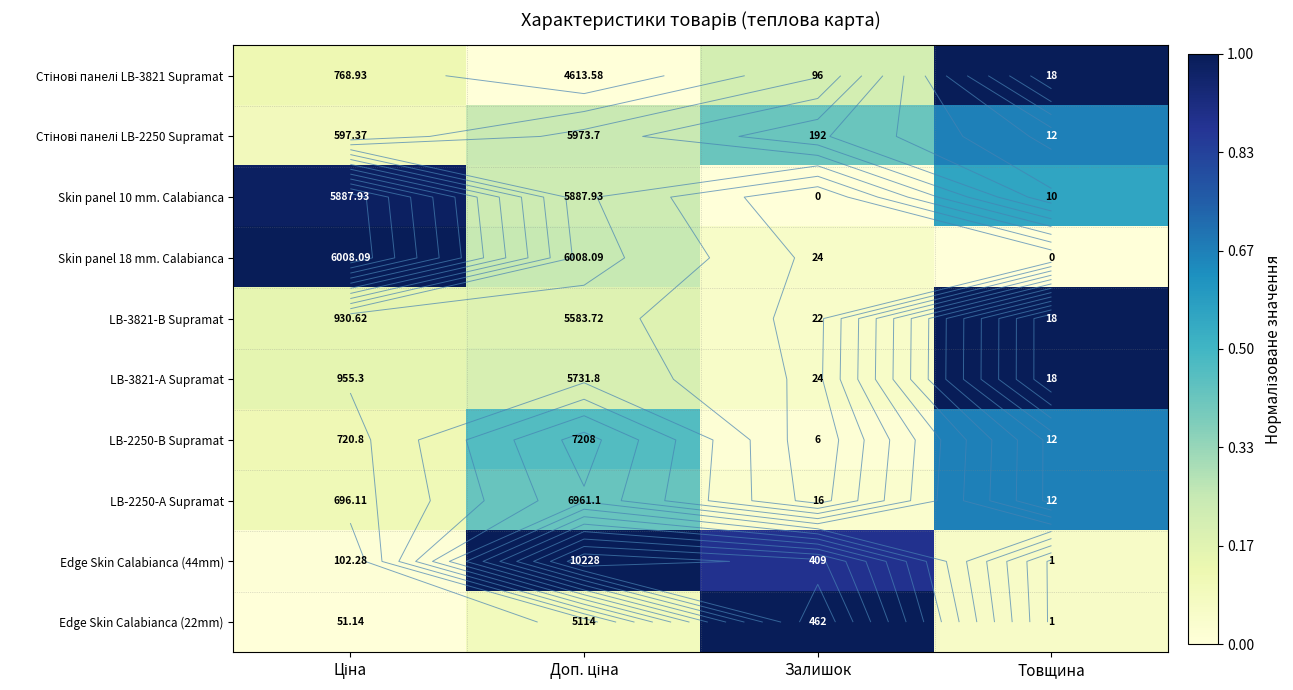

What is the total value across all series at Ціна?

2.7